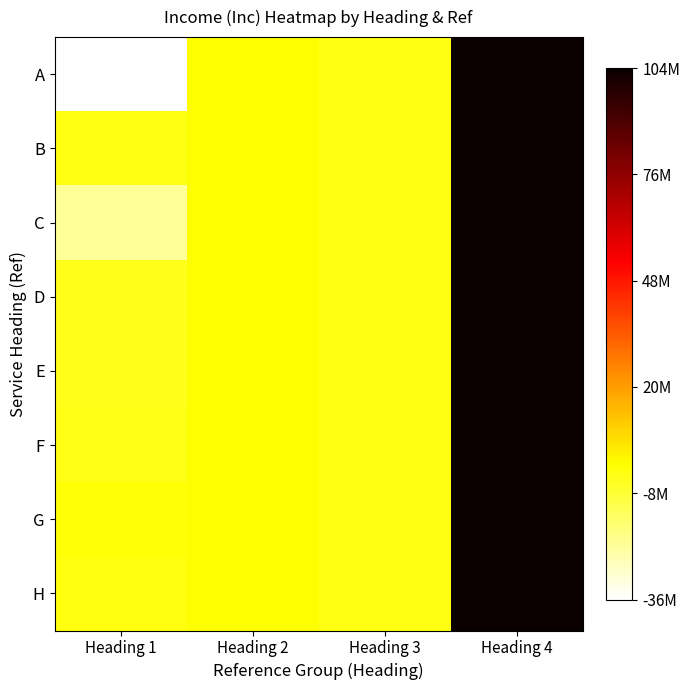

Count the number of data series in this chart.

8